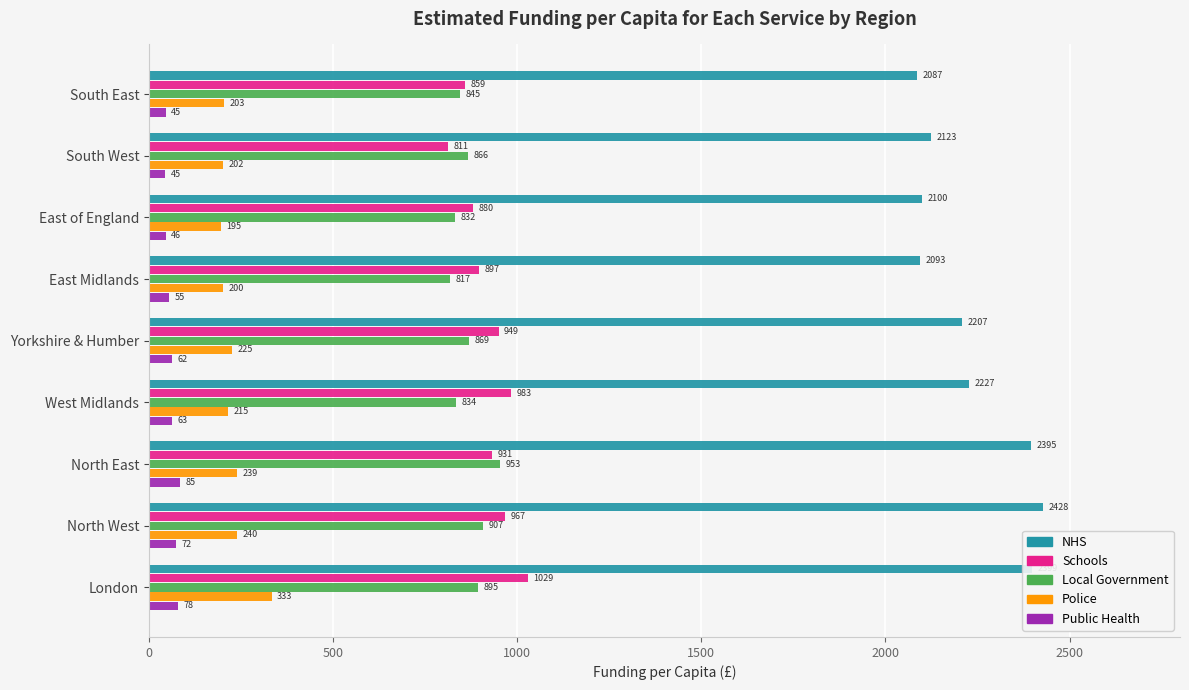

Count the number of categories in the chart.

9